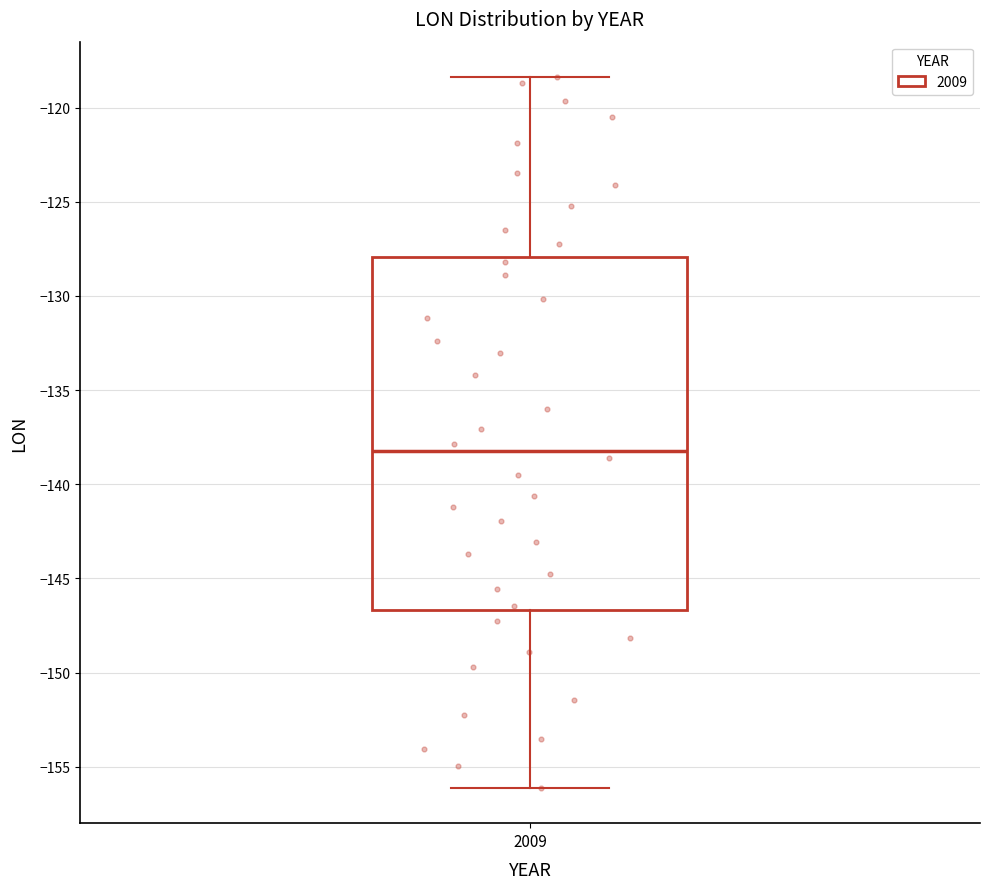

Where is the upper edge of the box at x = 2009 on the y-axis? The values are not printed on the chart, so give them approximately, as read against the axis.

-128.0